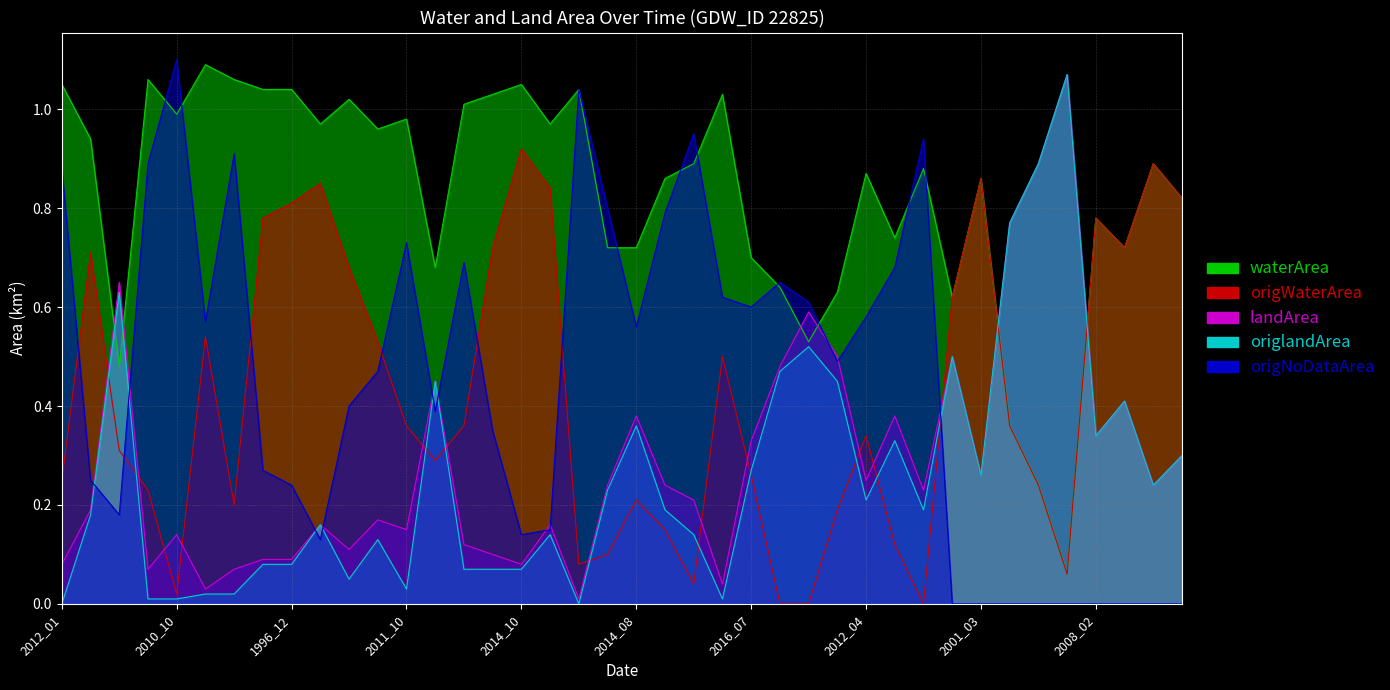

What is the label of the 20th point from the left?

2018_07